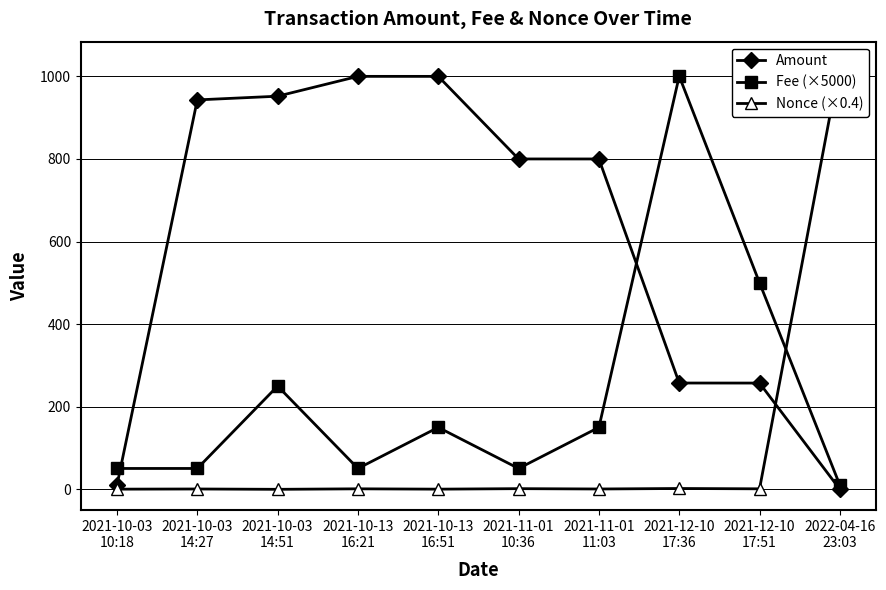

Reading right to left, extract all data points from this chart.

Amount: 0.0	257.3	257.4	800.0	800.0	1000.0	1000.0	952.0	943.0	10.0
Fee (×5000): 10.0	500.0	1000.5	150.0	50.5	150.0	50.5	250.0	50.5	50.5
Nonce (×0.4): 1032.4	1.2	2.0	0.8	1.6	0.4	1.2	0.0	0.8	0.4